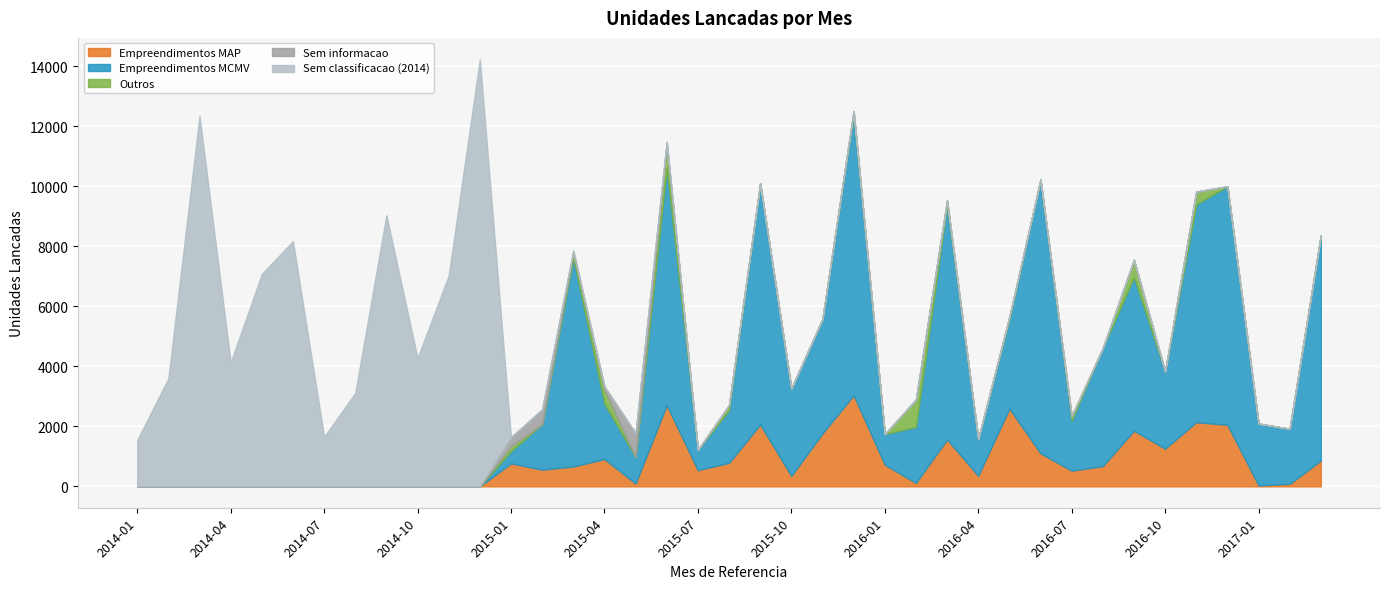

What is the label of the 12th point from the right?

2016-04